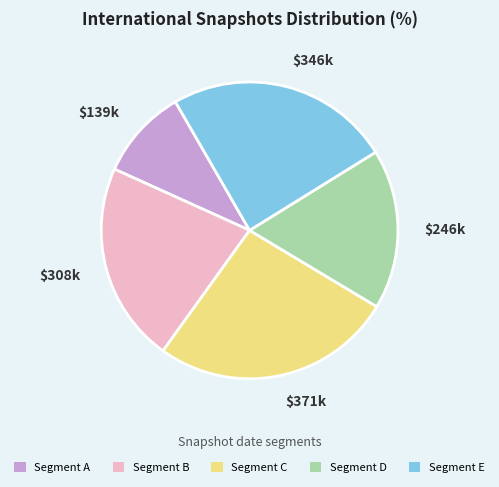

Which slice is the smallest?

Segment A